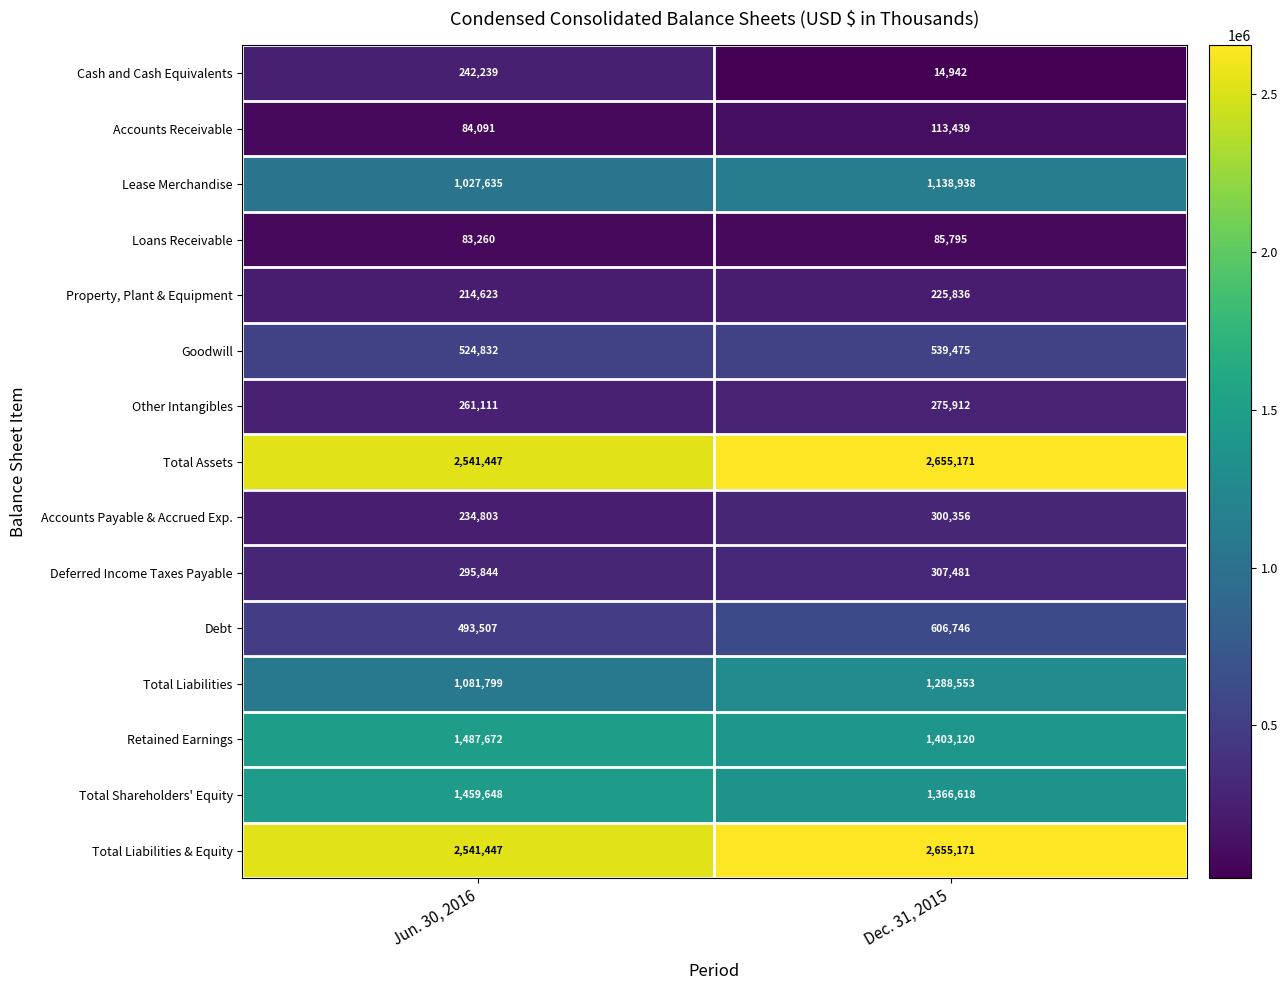

List the labels in order of Accounts Payable & Accrued Exp. value, smallest first.

Jun. 30, 2016, Dec. 31, 2015